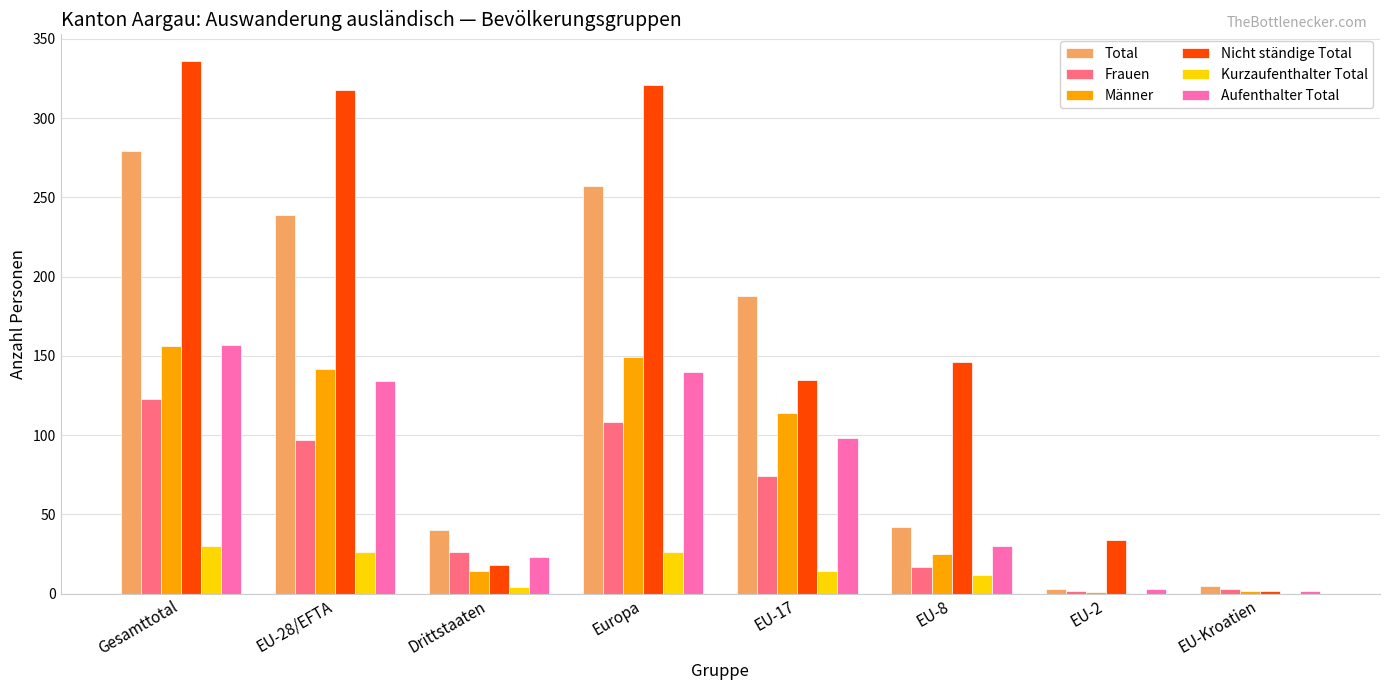

At which category is the sum across all series the highest?

Gesamttotal